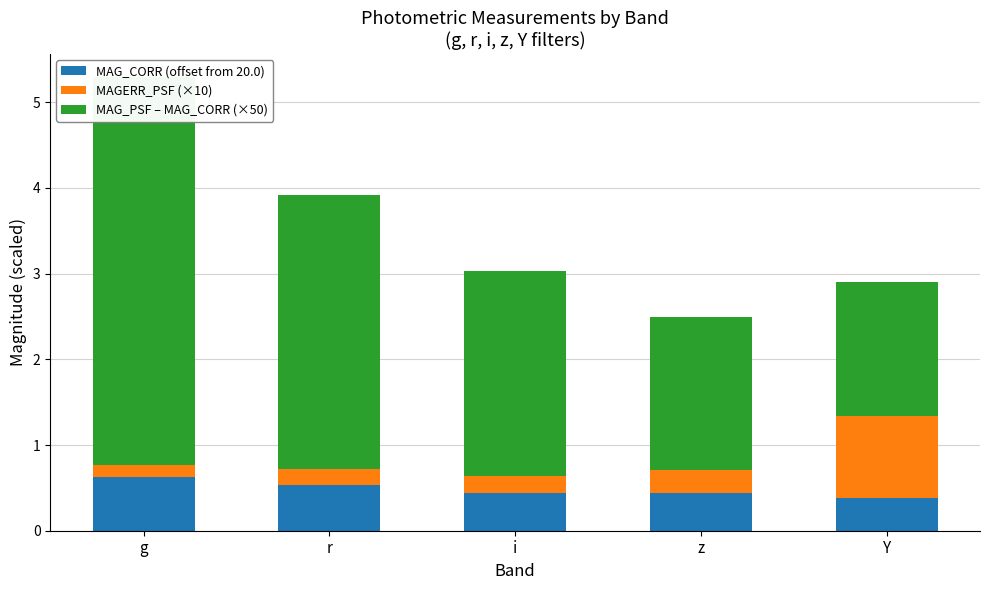

What is the label of the 5th bar from the right?

g